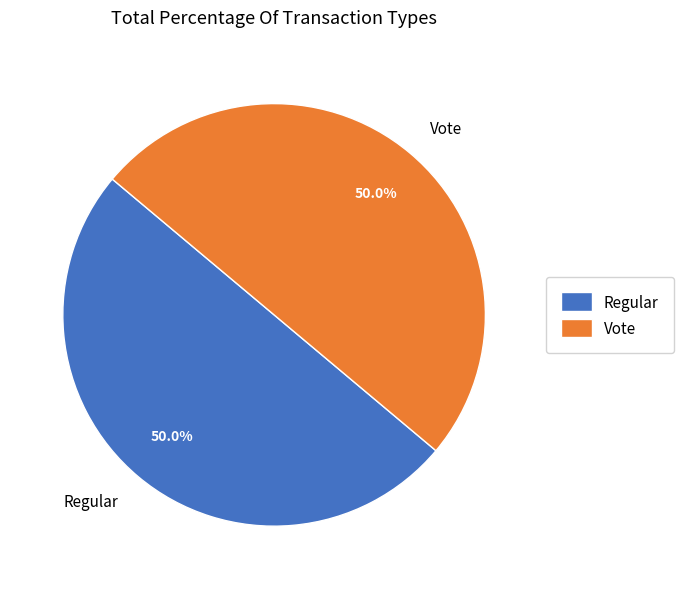

What is the ratio of the value at Vote to the value at Regular?

1.0